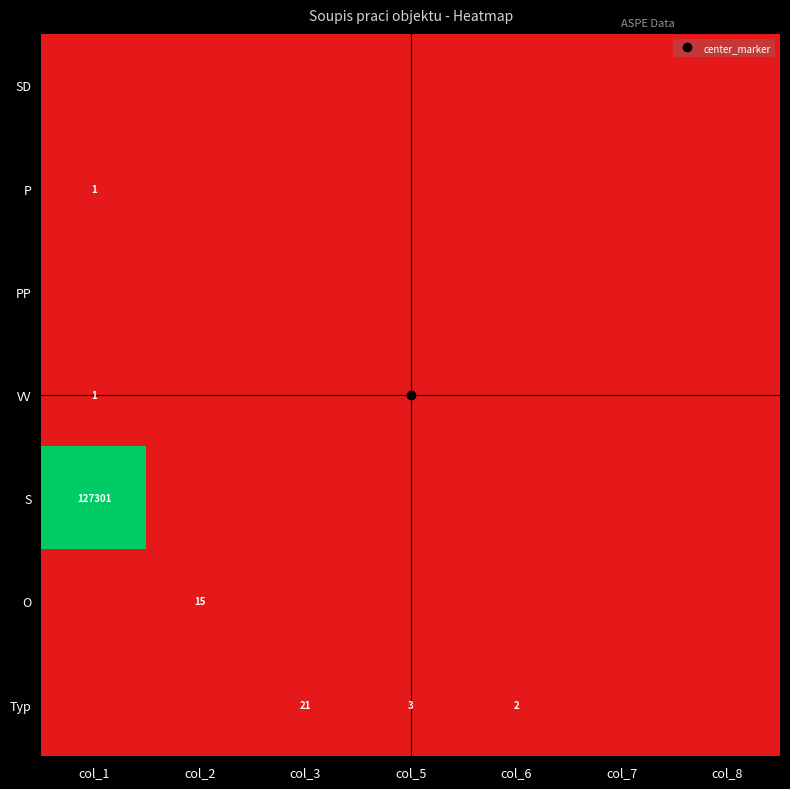

The value of O at col_6 is -0.0. True or false?

False